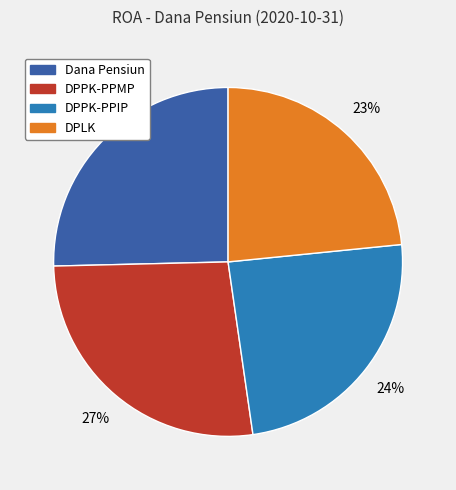

Count the number of slices in the pie.

4